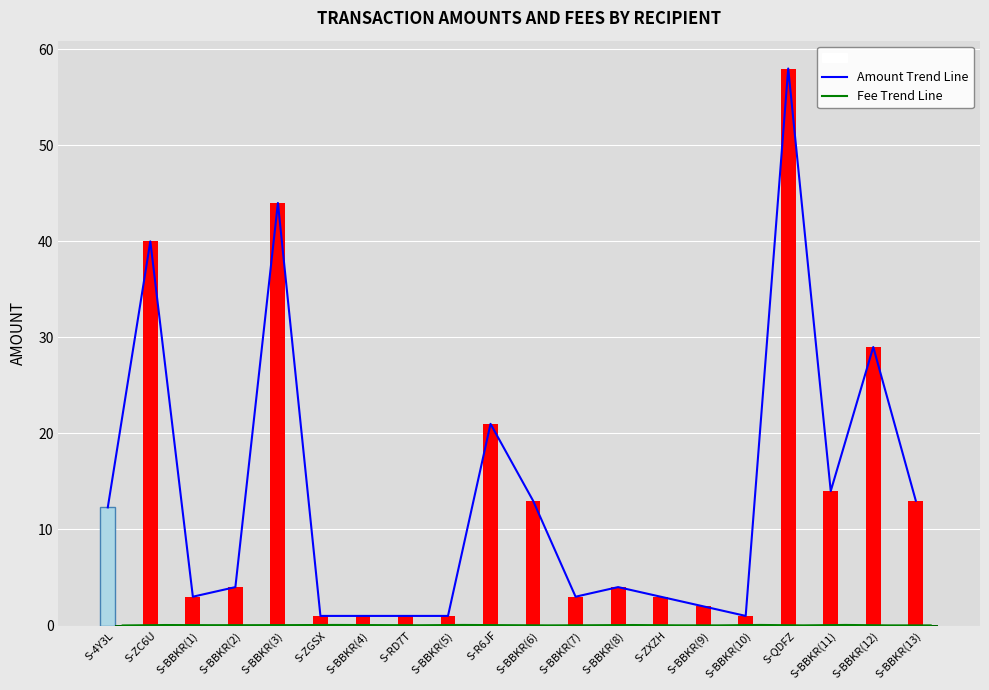

Are the bars horizontal?

No